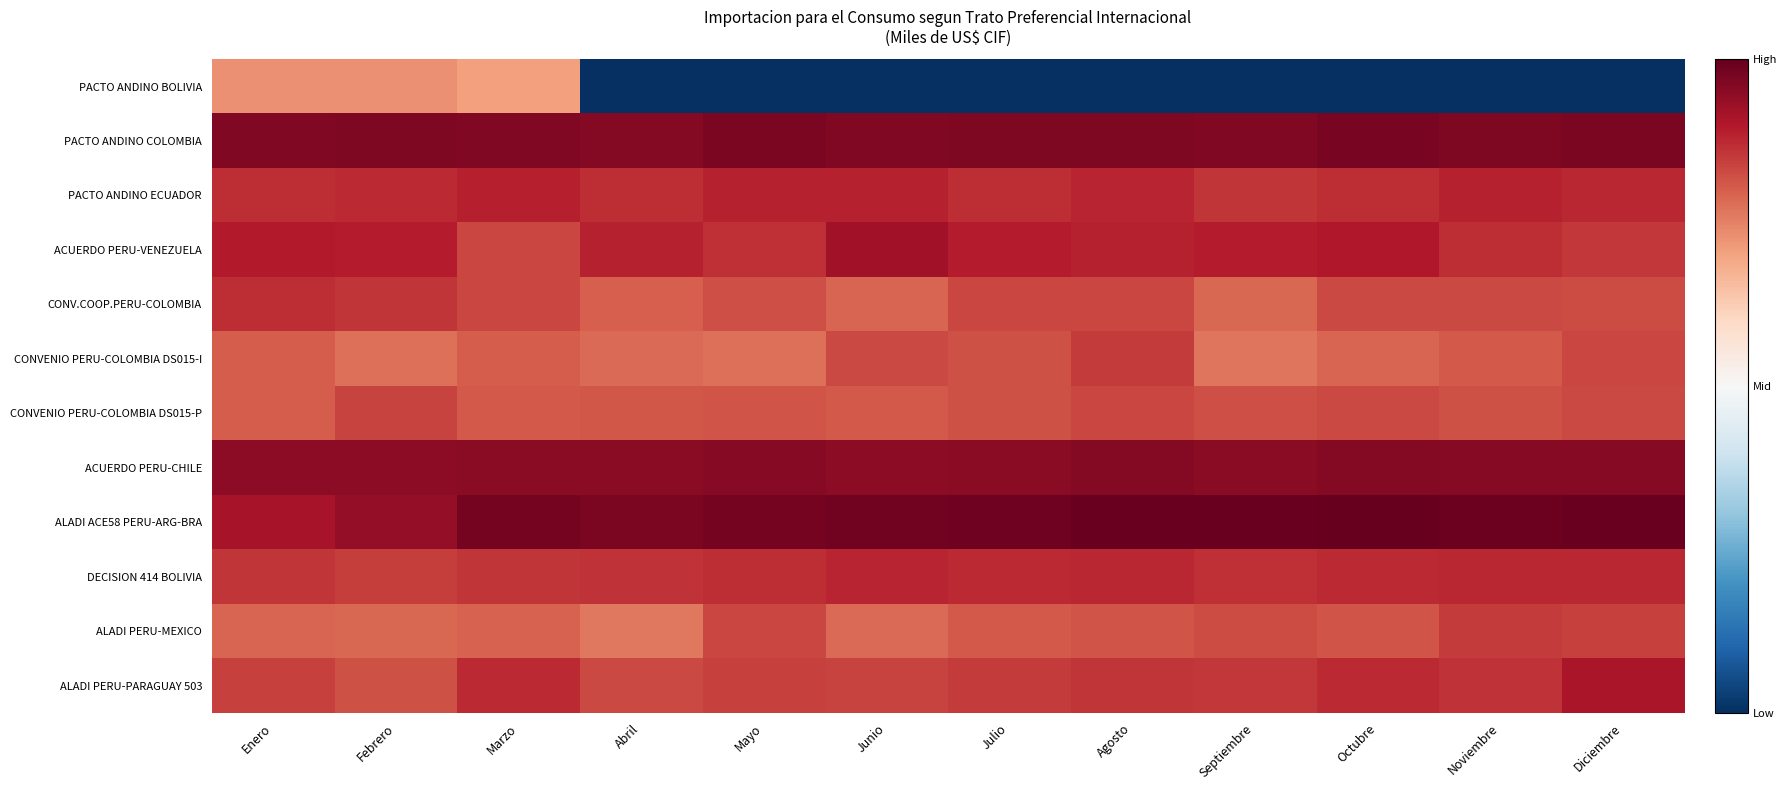

Which label corresponds to the smallest value in the chart?

Abril